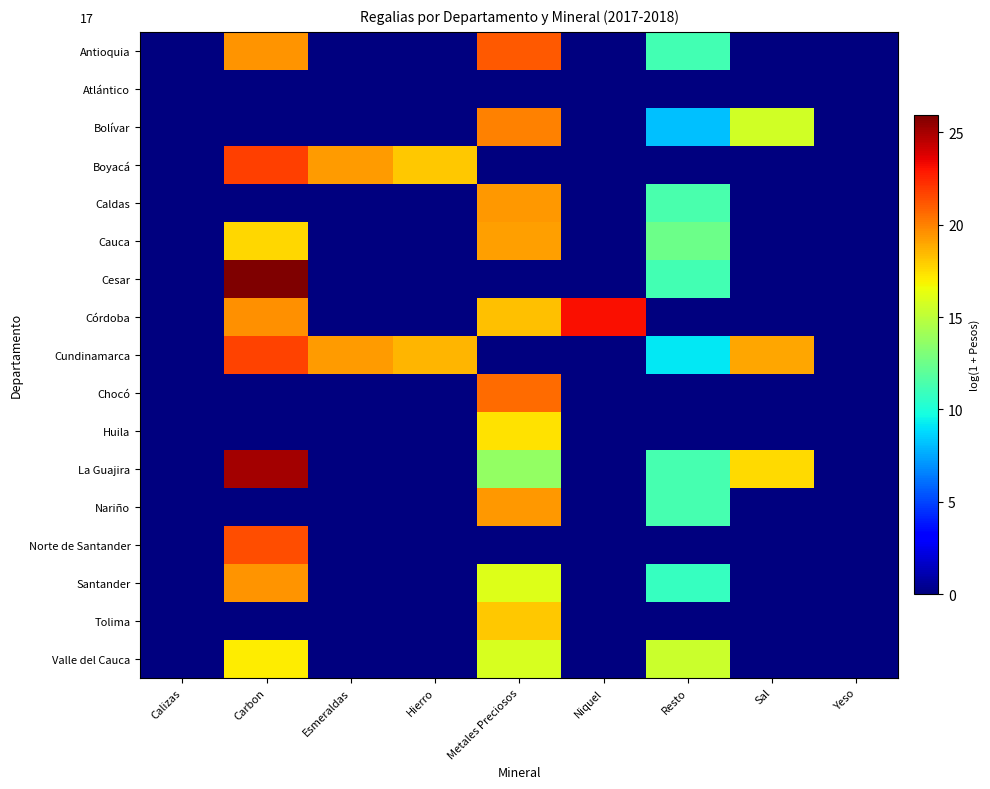

Which has a higher value, Niquel or Calizas?

Niquel